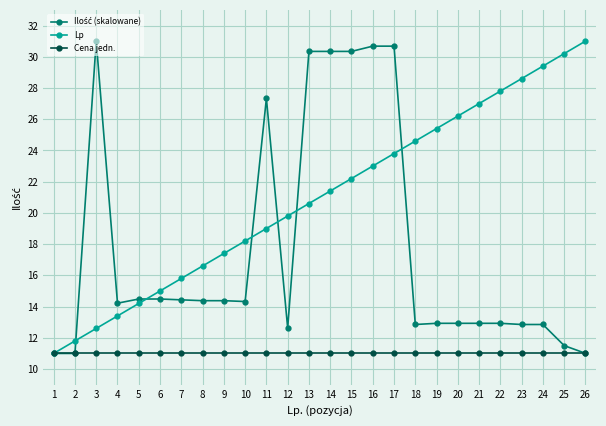

What is the sum of the Lp values at 4 and 12?

33.2